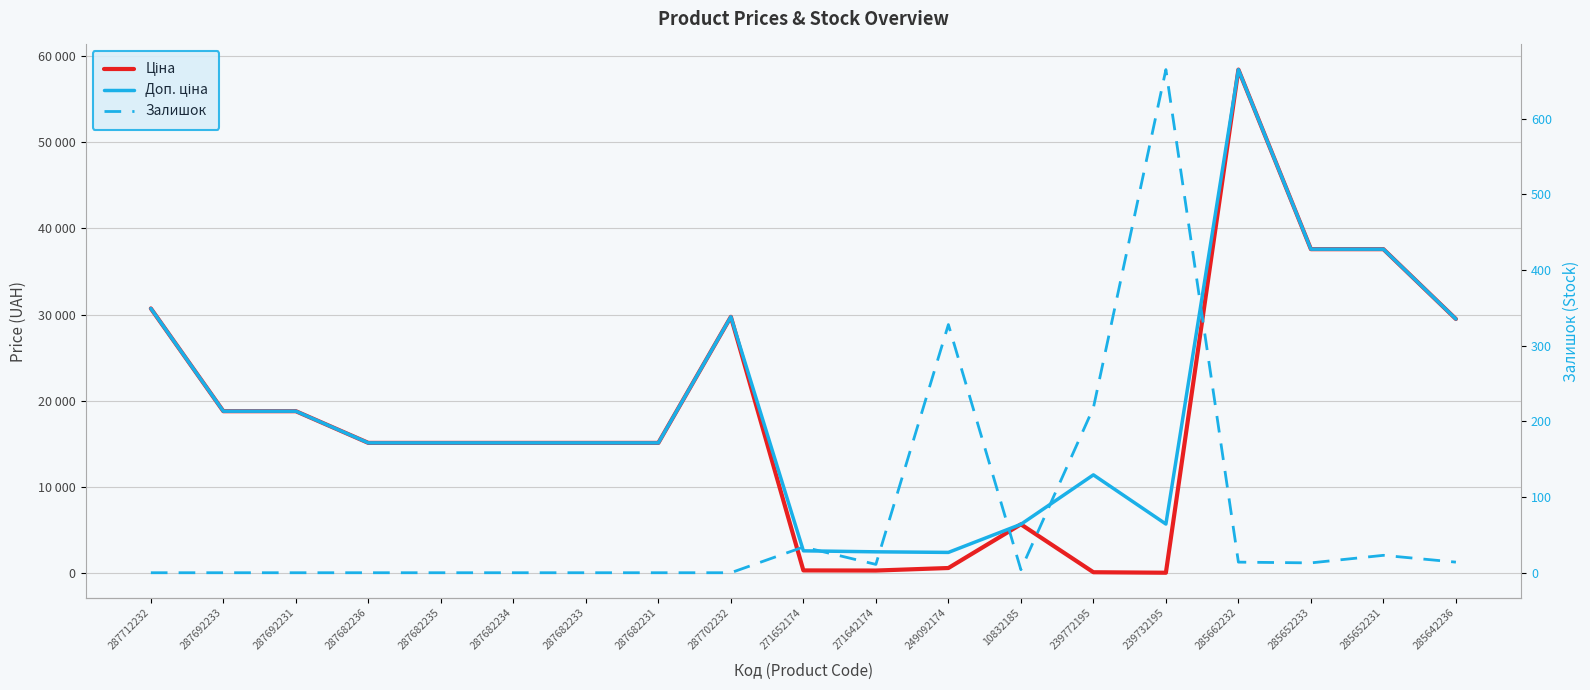

List the series in order of their peak value, lowest first.

Залишок, Ціна, Доп. ціна